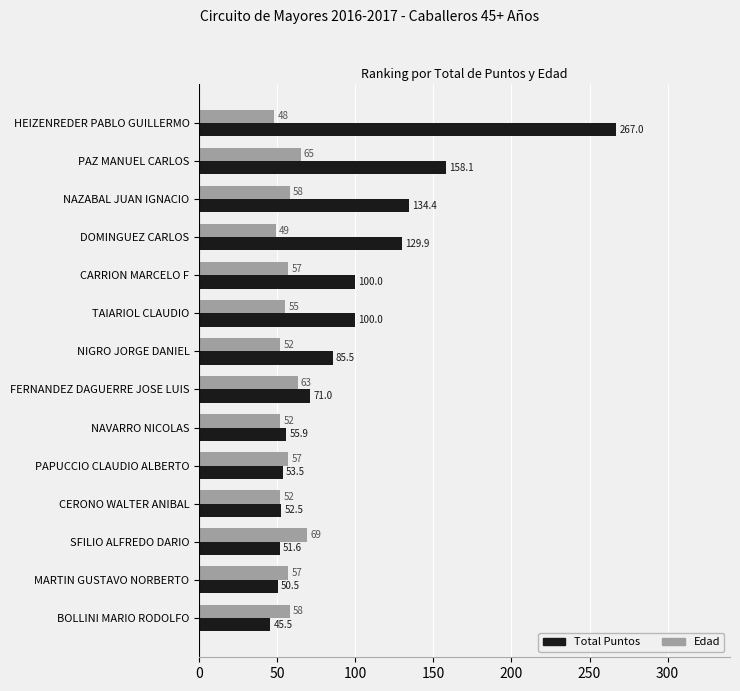

Which series has the largest total across all categories?

Total Puntos